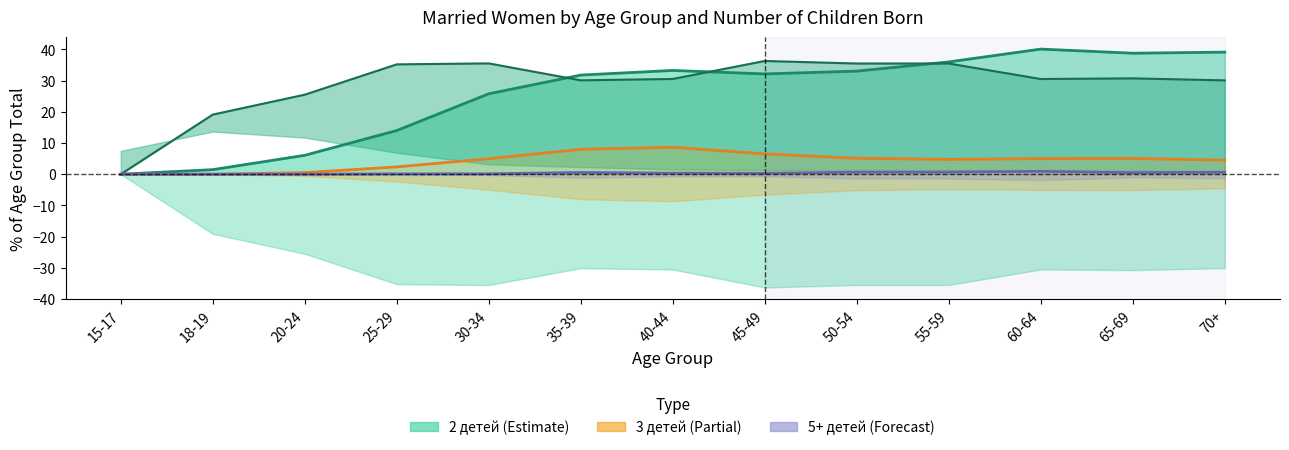

True or false: 3 детей and 5+ детей cross at least once.

False